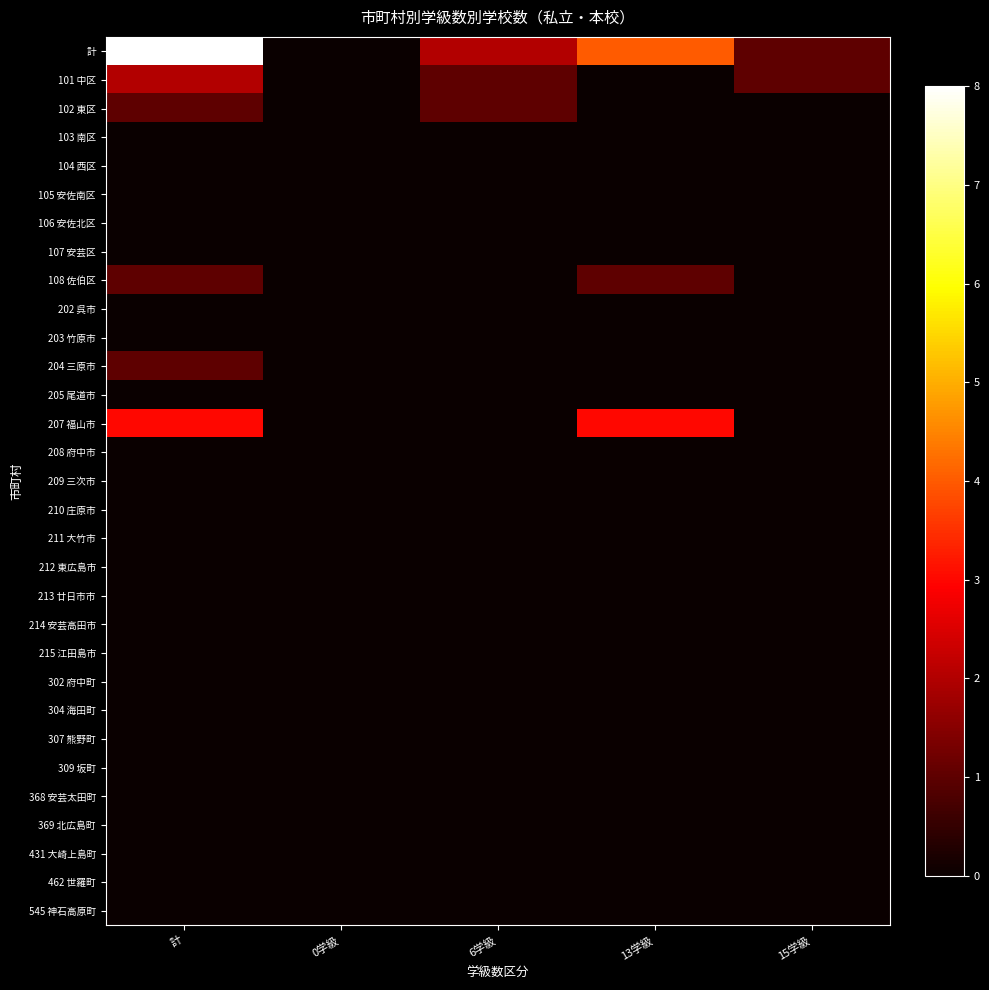

Which series has the largest total across all categories?

計